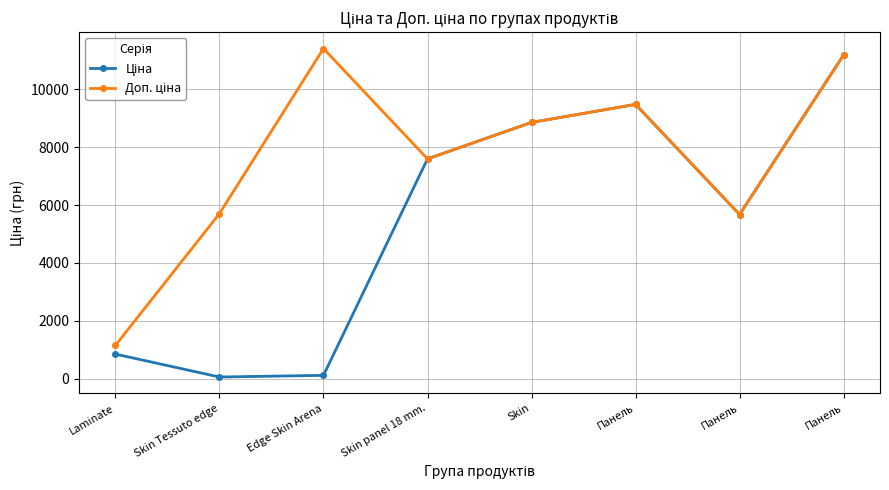

Between Laminate and Skin, which series saw the biggest shift?

Ціна